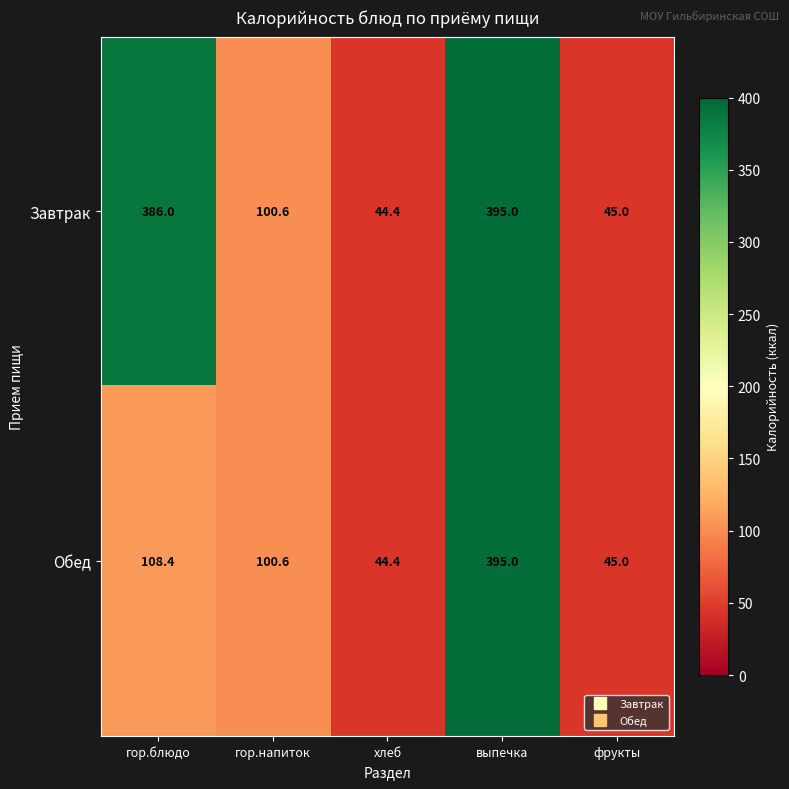

What is the spread (max minus min) of values at гор.блюдо?

277.6